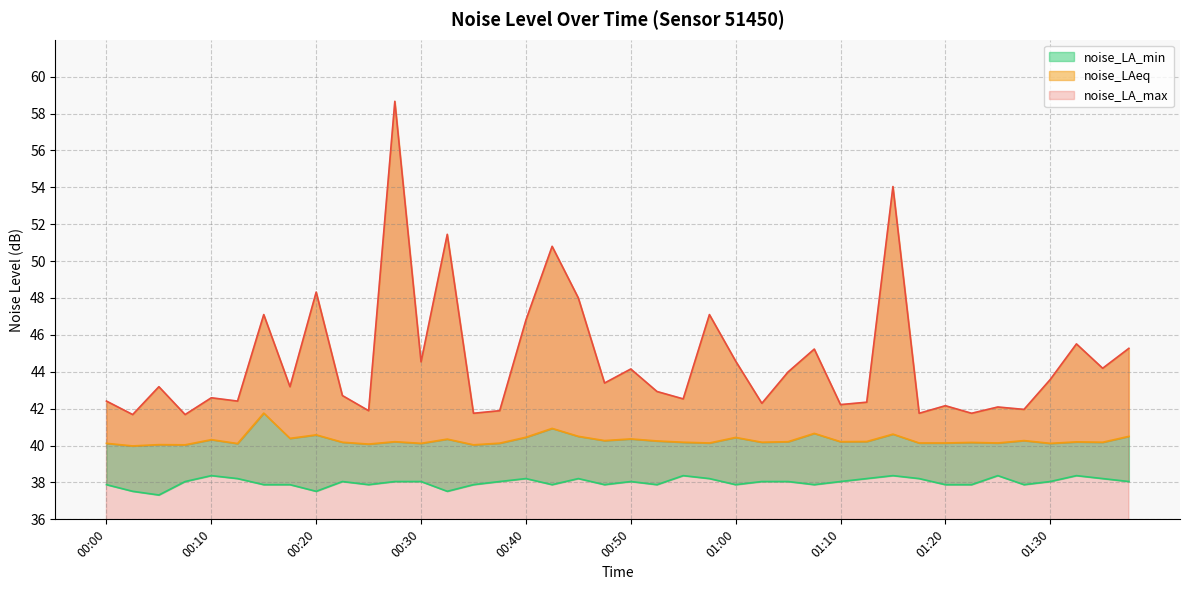

At which label does noise_LA_max first exceed 43?

00:05